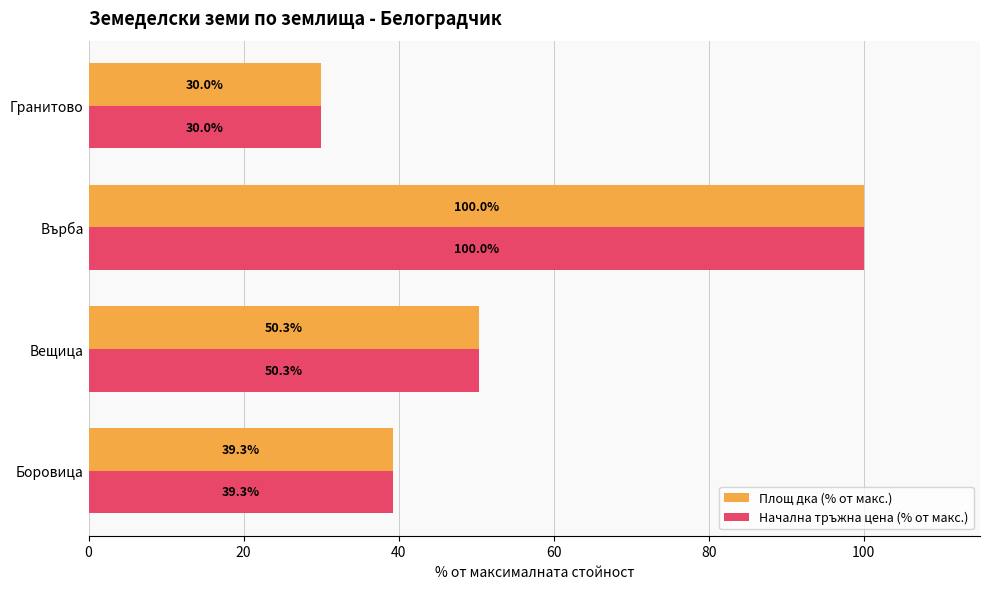

What is the maximum value for Начална тръжна цена (% от макс.)?

100.0